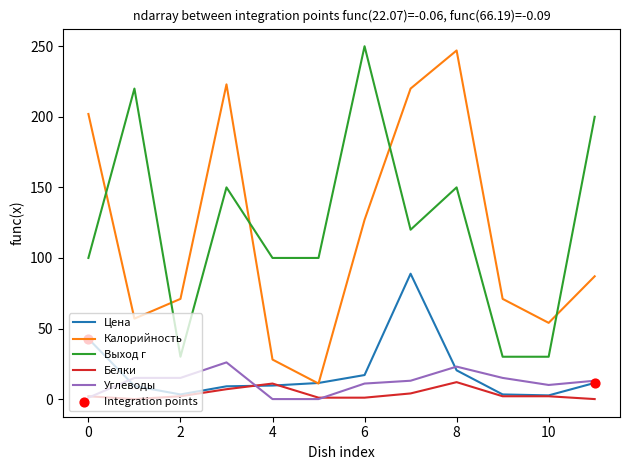

True or false: Белки and Выход г intersect in this chart.

False